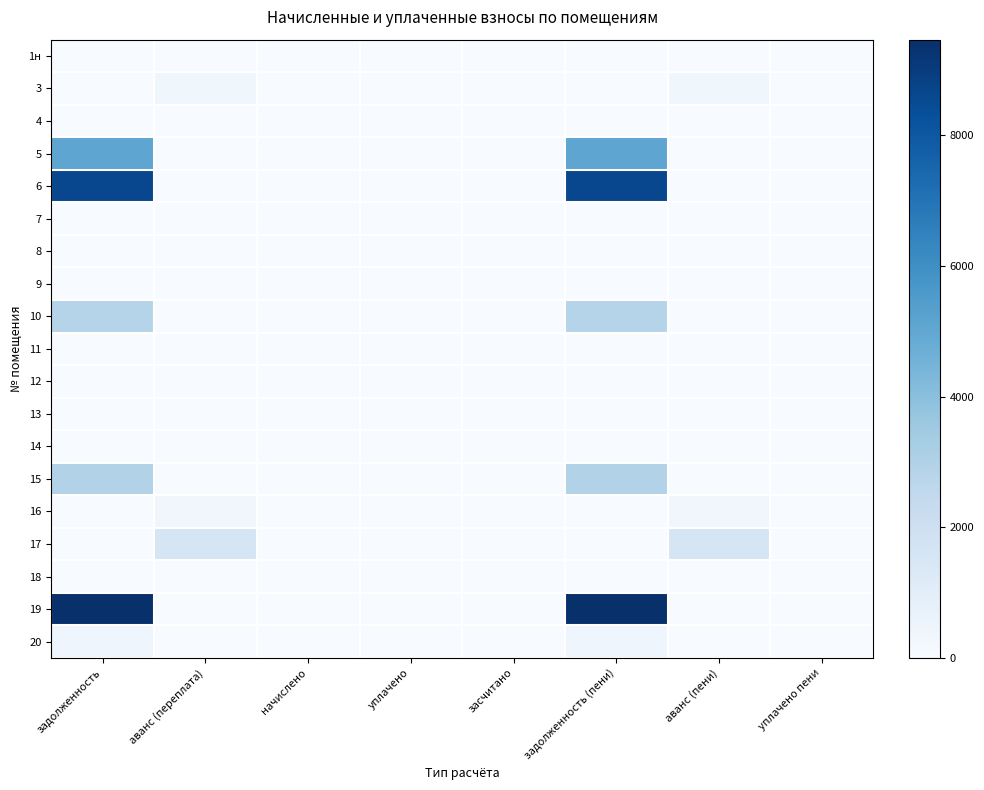

Reading left to right, what are all the values shown in this chart?

1н: задолженность=0.0	аванс (переплата)=0.0	начислено=0.0	уплачено=0.0	засчитано=0.0	задолженность (пени)=0.0	аванс (пени)=0.0	уплачено пени=0.0
3: задолженность=0.0	аванс (переплата)=340.0	начислено=0.0	уплачено=0.0	засчитано=0.0	задолженность (пени)=0.0	аванс (пени)=340.0	уплачено пени=0.0
4: задолженность=0.0	аванс (переплата)=0.0	начислено=0.0	уплачено=0.0	засчитано=0.0	задолженность (пени)=0.0	аванс (пени)=0.0	уплачено пени=0.0
5: задолженность=5070.9	аванс (переплата)=0.0	начислено=0.0	уплачено=0.0	засчитано=0.0	задолженность (пени)=5070.9	аванс (пени)=0.0	уплачено пени=0.0
6: задолженность=8588.2	аванс (переплата)=0.0	начислено=0.0	уплачено=0.0	засчитано=0.0	задолженность (пени)=8588.2	аванс (пени)=0.0	уплачено пени=0.0
7: задолженность=0.0	аванс (переплата)=0.0	начислено=0.0	уплачено=0.0	засчитано=0.0	задолженность (пени)=0.0	аванс (пени)=0.0	уплачено пени=0.0
8: задолженность=0.0	аванс (переплата)=0.0	начислено=0.0	уплачено=0.0	засчитано=0.0	задолженность (пени)=0.0	аванс (пени)=0.0	уплачено пени=0.0
9: задолженность=0.0	аванс (переплата)=0.0	начислено=0.0	уплачено=0.0	засчитано=0.0	задолженность (пени)=0.0	аванс (пени)=0.0	уплачено пени=0.0
10: задолженность=2827.1	аванс (переплата)=0.0	начислено=0.0	уплачено=0.0	засчитано=0.0	задолженность (пени)=2827.1	аванс (пени)=0.0	уплачено пени=0.0
11: задолженность=0.0	аванс (переплата)=0.0	начислено=0.0	уплачено=0.0	засчитано=0.0	задолженность (пени)=0.0	аванс (пени)=0.0	уплачено пени=0.0
12: задолженность=0.0	аванс (переплата)=0.0	начислено=0.0	уплачено=0.0	засчитано=0.0	задолженность (пени)=0.0	аванс (пени)=0.0	уплачено пени=0.0
13: задолженность=0.0	аванс (переплата)=0.0	начислено=0.0	уплачено=0.0	засчитано=0.0	задолженность (пени)=0.0	аванс (пени)=0.0	уплачено пени=0.0
14: задолженность=0.0	аванс (переплата)=0.0	начислено=0.0	уплачено=0.0	засчитано=0.0	задолженность (пени)=0.0	аванс (пени)=0.0	уплачено пени=0.0
15: задолженность=2986.3	аванс (переплата)=0.0	начислено=0.0	уплачено=0.0	засчитано=0.0	задолженность (пени)=2986.3	аванс (пени)=0.0	уплачено пени=0.0
16: задолженность=0.0	аванс (переплата)=314.9	начислено=0.0	уплачено=0.0	засчитано=0.0	задолженность (пени)=0.0	аванс (пени)=314.9	уплачено пени=0.0
17: задолженность=0.0	аванс (переплата)=1600.6	начислено=0.0	уплачено=0.0	засчитано=0.0	задолженность (пени)=0.0	аванс (пени)=1600.6	уплачено пени=0.0
18: задолженность=0.0	аванс (переплата)=0.0	начислено=0.0	уплачено=0.0	засчитано=0.0	задолженность (пени)=0.0	аванс (пени)=0.0	уплачено пени=0.0
19: задолженность=9463.6	аванс (переплата)=0.0	начислено=0.0	уплачено=0.0	засчитано=0.0	задолженность (пени)=9463.6	аванс (пени)=0.0	уплачено пени=0.0
20: задолженность=386.7	аванс (переплата)=0.0	начислено=0.0	уплачено=0.0	засчитано=0.0	задолженность (пени)=386.7	аванс (пени)=0.0	уплачено пени=0.0